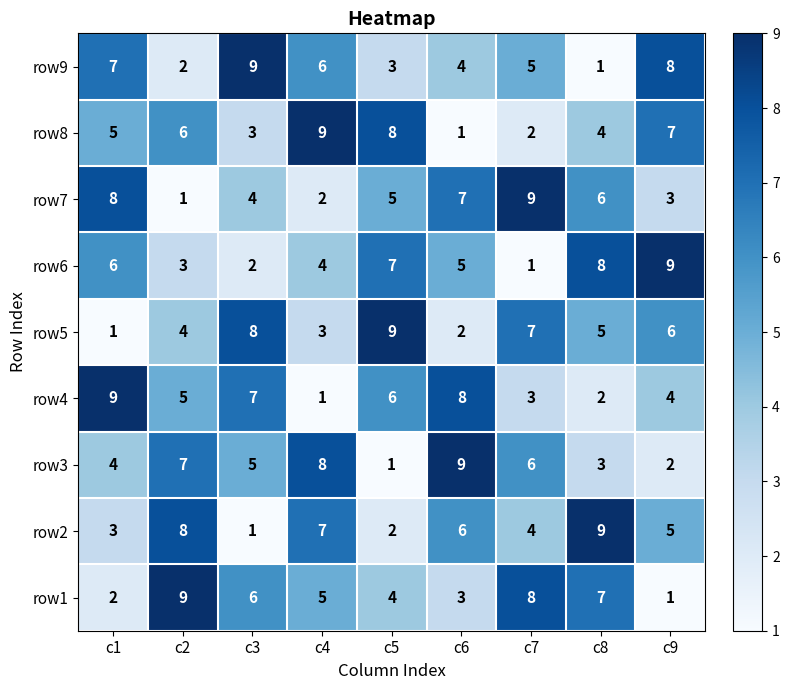

What is the difference between the highest and lowest values at c3?

8